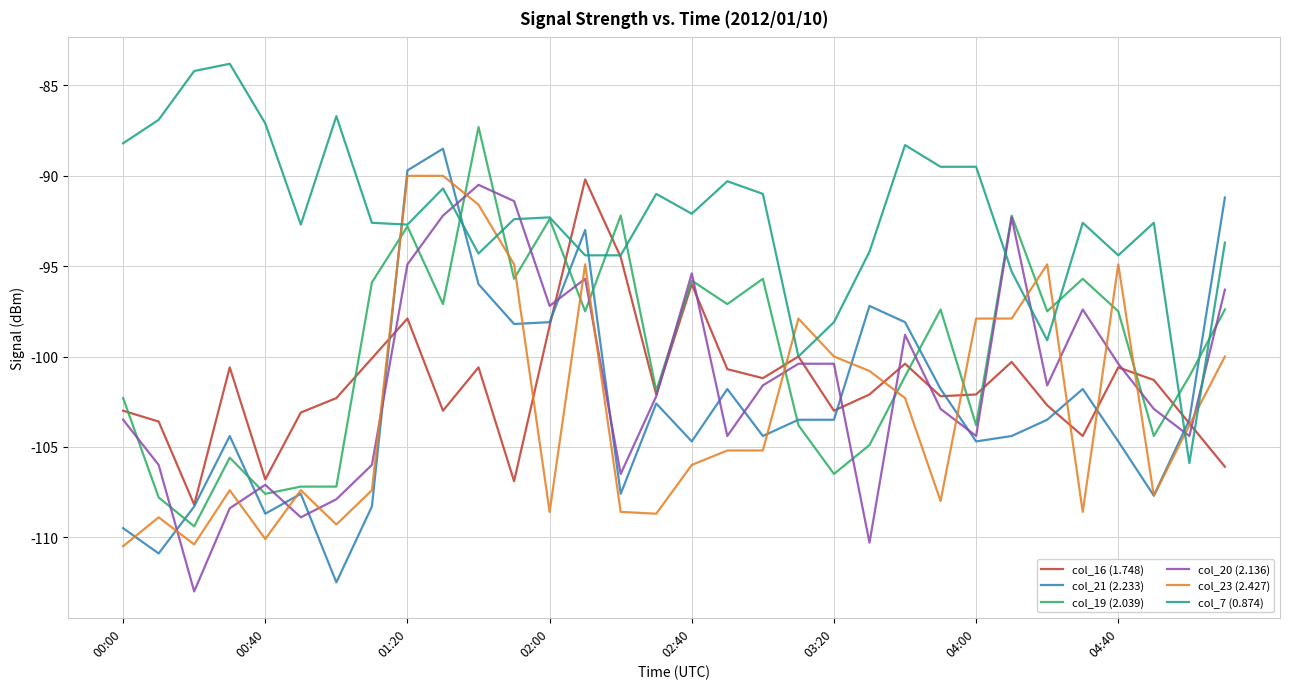

Which series has the largest total across all categories?

col_7 (0.874)